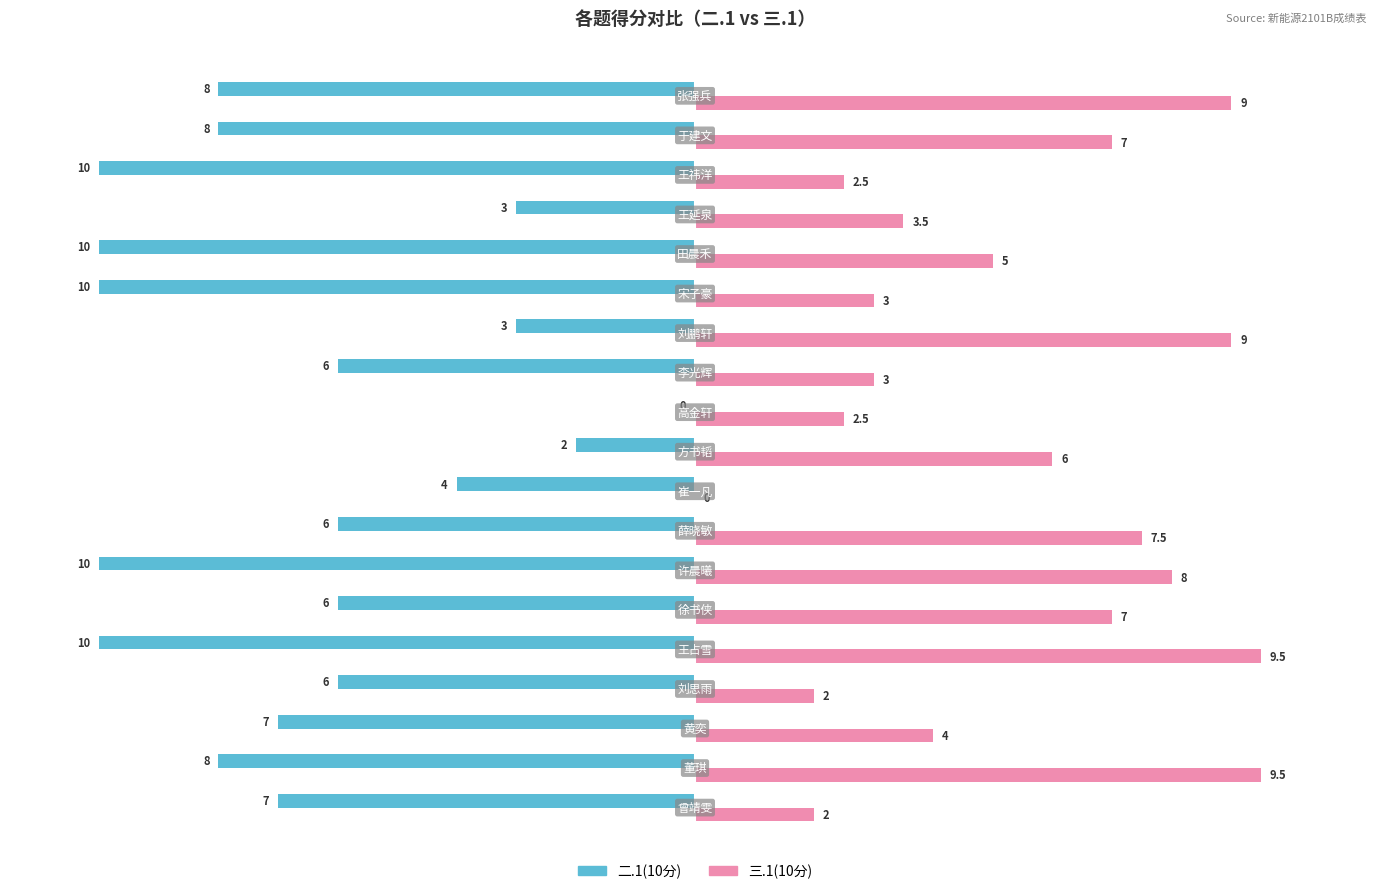

Which series has the largest total across all categories?

三.1(10分)